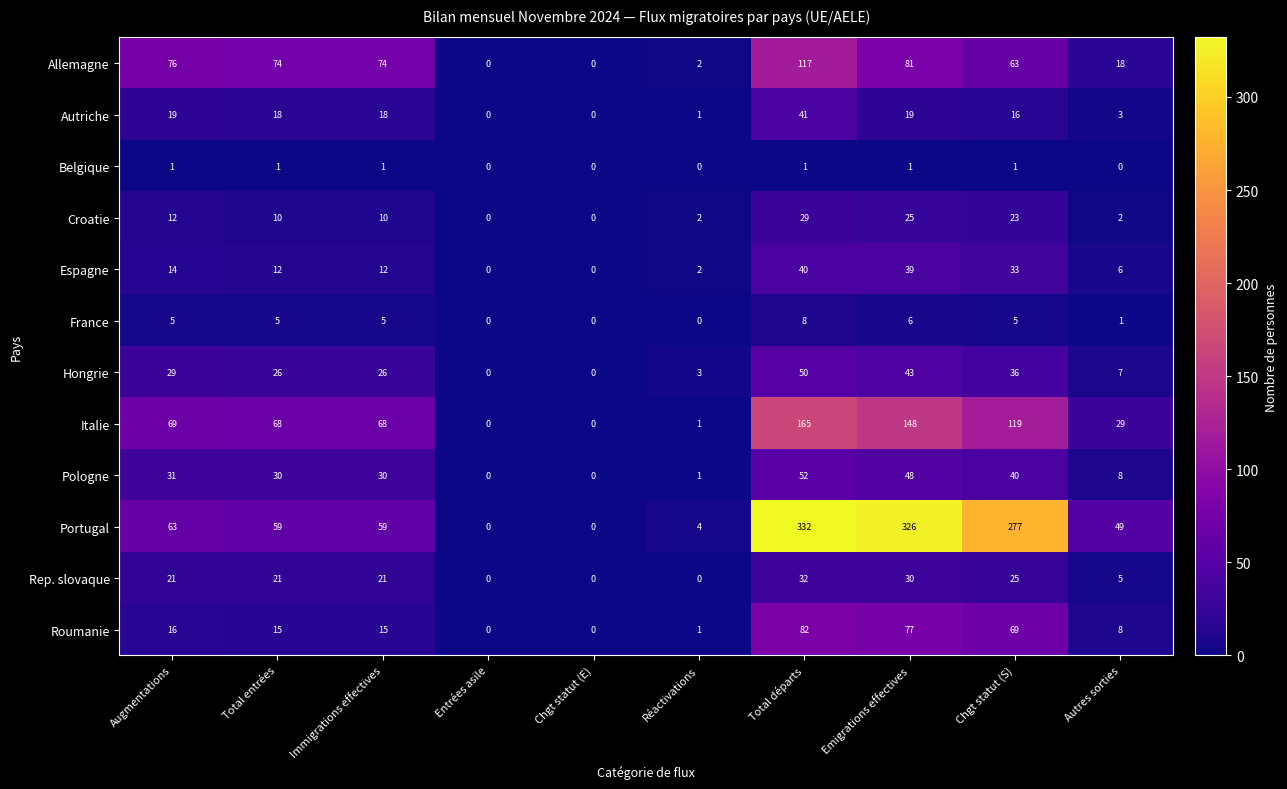

Which category has the highest value across all series?

Total départs